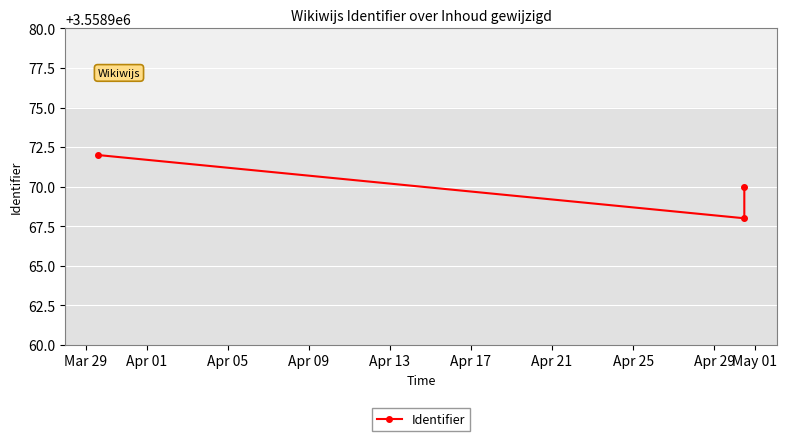

What is the value of the 3rd point from the left?

3558970